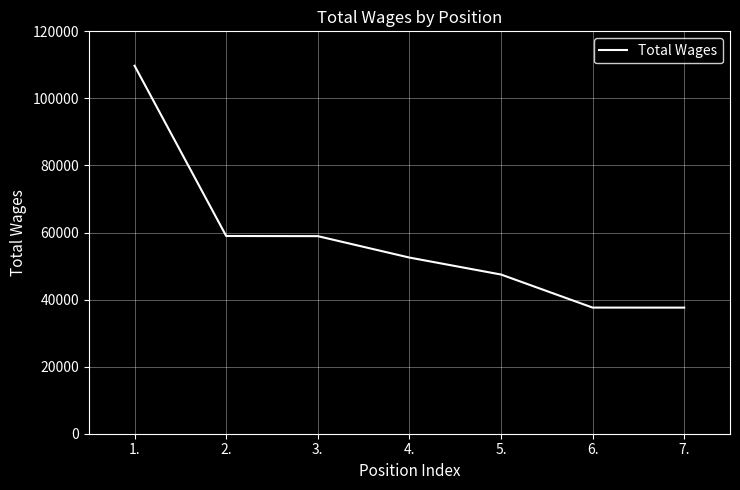

What is the difference between the maximum and minimum values?

72136.8